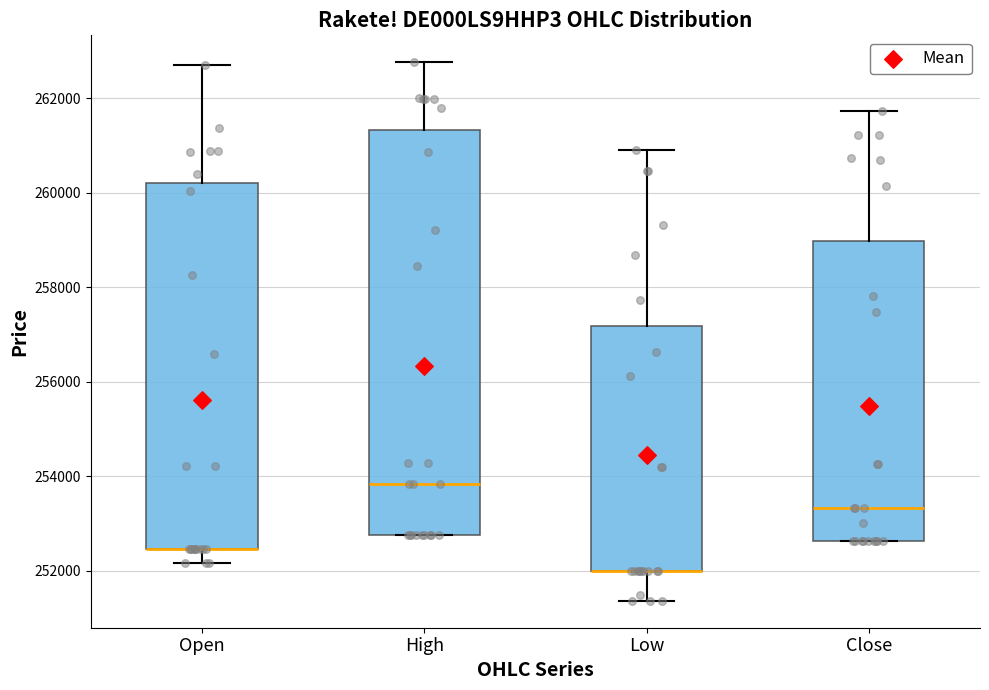

Comparing the boxes themselves (not the whiskers), which one is the tallest?

High